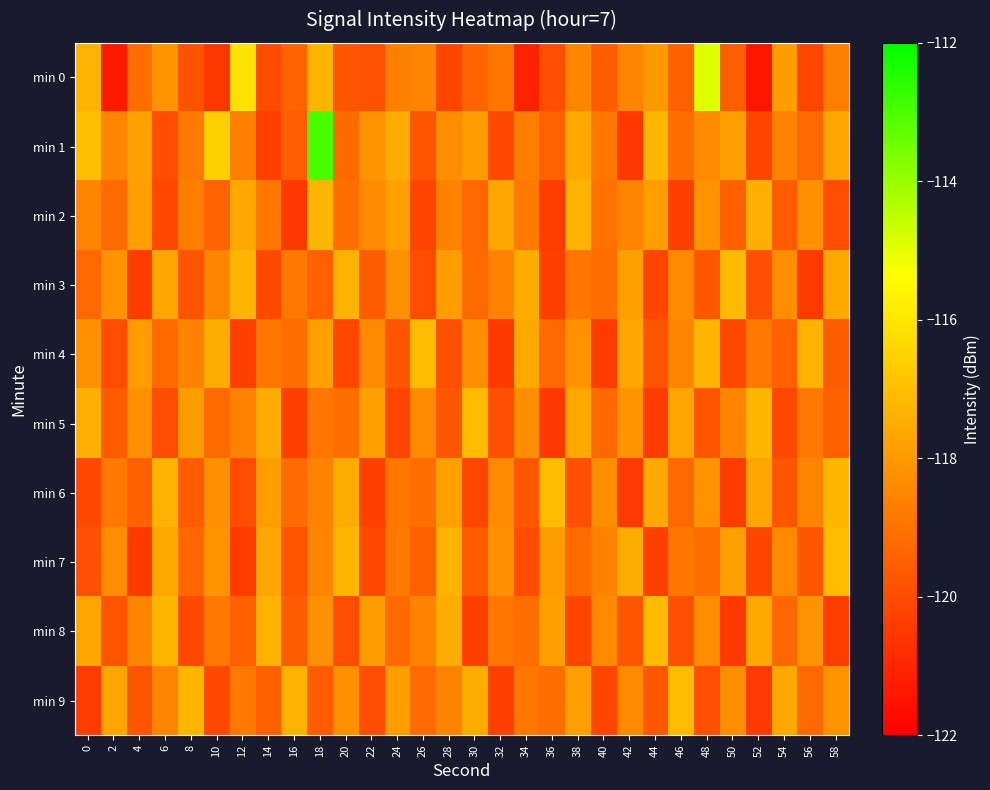

Reading right to left, list all the values displayed in this chart.

min 0: 58=-118.7	56=-120.2	54=-117.9	52=-121.4	50=-119.5	48=-114.9	46=-119.4	44=-118.0	42=-118.5	40=-119.6	38=-118.6	36=-119.9	34=-121.1	32=-118.9	30=-119.4	28=-120.2	26=-118.5	24=-118.7	22=-119.9	20=-119.8	18=-117.3	16=-119.4	14=-120.0	12=-116.1	10=-120.6	8=-119.8	6=-118.1	4=-119.1	2=-121.3	0=-117.3
min 1: 58=-117.7	56=-119.3	54=-118.6	52=-120.2	50=-117.8	48=-118.4	46=-119.1	44=-117.2	42=-120.5	40=-118.9	38=-117.6	36=-119.4	34=-118.7	32=-120.1	30=-117.9	28=-118.3	26=-119.8	24=-117.5	22=-118.1	20=-119.2	18=-113.0	16=-119.5	14=-120.3	12=-118.7	10=-116.6	8=-118.8	6=-120.0	4=-117.7	2=-118.5	0=-117.0
min 2: 58=-120.0	56=-118.2	54=-119.6	52=-117.4	50=-119.5	48=-118.1	46=-120.3	44=-117.9	42=-118.5	40=-119.0	38=-117.3	36=-120.4	34=-118.8	32=-117.7	30=-119.3	28=-118.6	26=-120.2	24=-117.8	22=-118.4	20=-119.1	18=-117.2	16=-120.5	14=-118.9	12=-117.6	10=-119.4	8=-118.7	6=-120.1	4=-117.8	2=-119.2	0=-118.5
min 3: 58=-117.6	56=-120.5	54=-118.3	52=-119.9	50=-117.1	48=-119.7	46=-118.4	44=-120.2	42=-117.8	40=-119.1	38=-118.9	36=-120.3	34=-117.5	32=-118.6	30=-119.2	28=-117.9	26=-120.0	24=-118.2	22=-119.6	20=-117.3	18=-119.5	16=-118.8	14=-120.1	12=-117.2	10=-118.5	8=-119.8	6=-117.7	4=-120.4	2=-118.1	0=-119.3
min 4: 58=-119.6	56=-117.3	54=-119.5	52=-118.8	50=-120.1	48=-117.2	46=-118.5	44=-119.8	42=-117.7	40=-120.4	38=-118.1	36=-119.3	34=-117.6	32=-120.5	30=-118.3	28=-119.9	26=-117.1	24=-119.7	22=-118.4	20=-120.2	18=-117.8	16=-119.1	14=-118.9	12=-120.3	10=-117.5	8=-118.6	6=-119.2	4=-117.9	2=-120.0	0=-118.2
min 5: 58=-119.5	56=-118.8	54=-120.1	52=-117.2	50=-118.5	48=-119.8	46=-117.7	44=-120.4	42=-118.1	40=-119.3	38=-117.6	36=-120.5	34=-118.3	32=-119.9	30=-117.1	28=-119.7	26=-118.4	24=-120.2	22=-117.8	20=-119.1	18=-118.9	16=-120.3	14=-117.5	12=-118.6	10=-119.2	8=-117.9	6=-120.0	4=-118.2	2=-119.6	0=-117.4
min 6: 58=-117.2	56=-118.5	54=-119.8	52=-117.7	50=-120.4	48=-118.1	46=-119.3	44=-117.6	42=-120.5	40=-118.3	38=-119.9	36=-117.1	34=-119.7	32=-118.4	30=-120.2	28=-117.8	26=-119.1	24=-118.9	22=-120.3	20=-117.5	18=-118.6	16=-119.2	14=-117.9	12=-120.0	10=-118.2	8=-119.6	6=-117.3	4=-119.5	2=-118.8	0=-120.1
min 7: 58=-117.1	56=-119.7	54=-118.4	52=-120.2	50=-117.8	48=-119.1	46=-118.9	44=-120.3	42=-117.5	40=-118.6	38=-119.2	36=-117.9	34=-120.0	32=-118.2	30=-119.6	28=-117.3	26=-119.5	24=-118.8	22=-120.1	20=-117.2	18=-118.5	16=-119.8	14=-117.7	12=-120.4	10=-118.1	8=-119.3	6=-117.6	4=-120.5	2=-118.3	0=-119.9
min 8: 58=-120.4	56=-118.1	54=-119.3	52=-117.6	50=-120.5	48=-118.3	46=-119.9	44=-117.1	42=-119.7	40=-118.4	38=-120.2	36=-117.8	34=-119.1	32=-118.9	30=-120.3	28=-117.5	26=-118.6	24=-119.2	22=-117.9	20=-120.0	18=-118.2	16=-119.6	14=-117.3	12=-119.5	10=-118.8	8=-120.1	6=-117.2	4=-118.5	2=-119.8	0=-117.7
min 9: 58=-118.1	56=-119.3	54=-117.6	52=-120.5	50=-118.3	48=-119.9	46=-117.1	44=-119.7	42=-118.4	40=-120.2	38=-117.8	36=-119.1	34=-118.9	32=-120.3	30=-117.5	28=-118.6	26=-119.2	24=-117.9	22=-120.0	20=-118.2	18=-119.6	16=-117.3	14=-119.5	12=-118.8	10=-120.1	8=-117.2	6=-118.5	4=-119.8	2=-117.7	0=-120.4